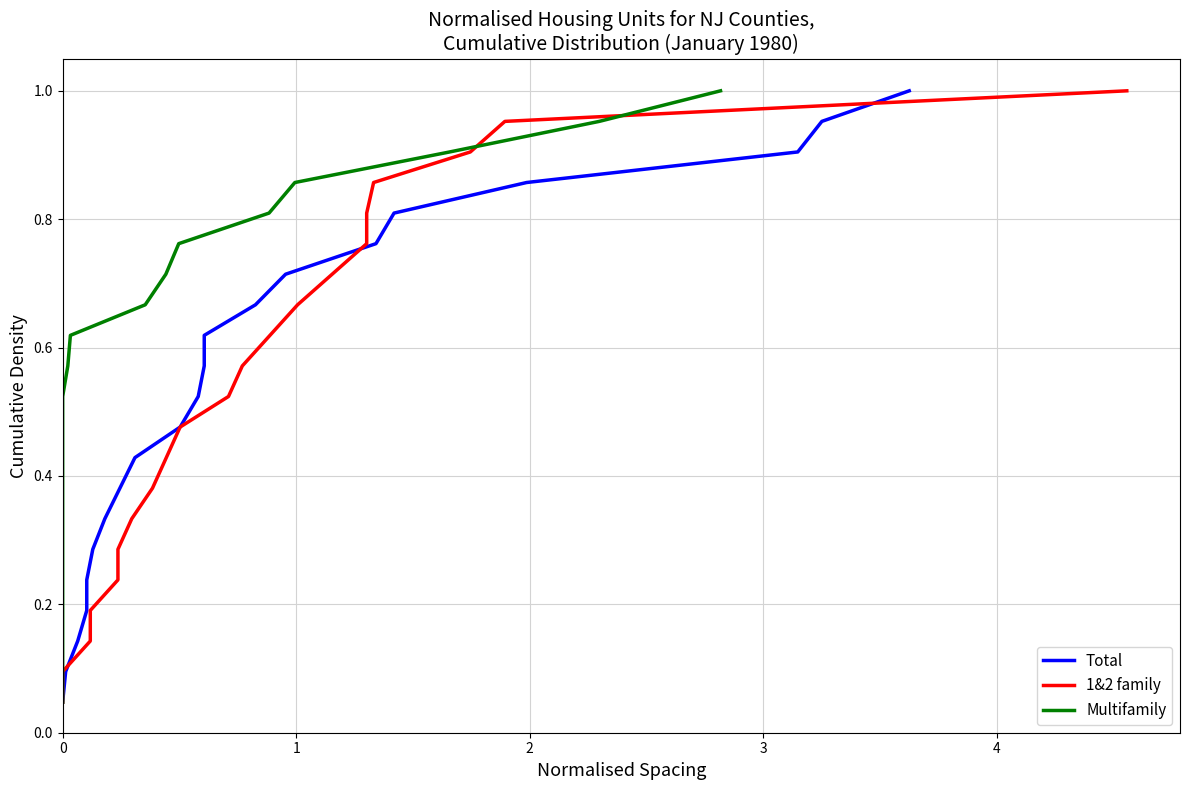

List the series in order of their peak value, highest first.

Total, 1&2 family, Multifamily